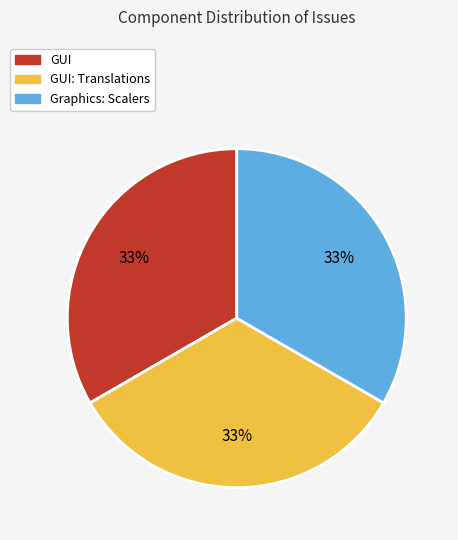

To the nearest percent, what is the average slice percentage?

33%